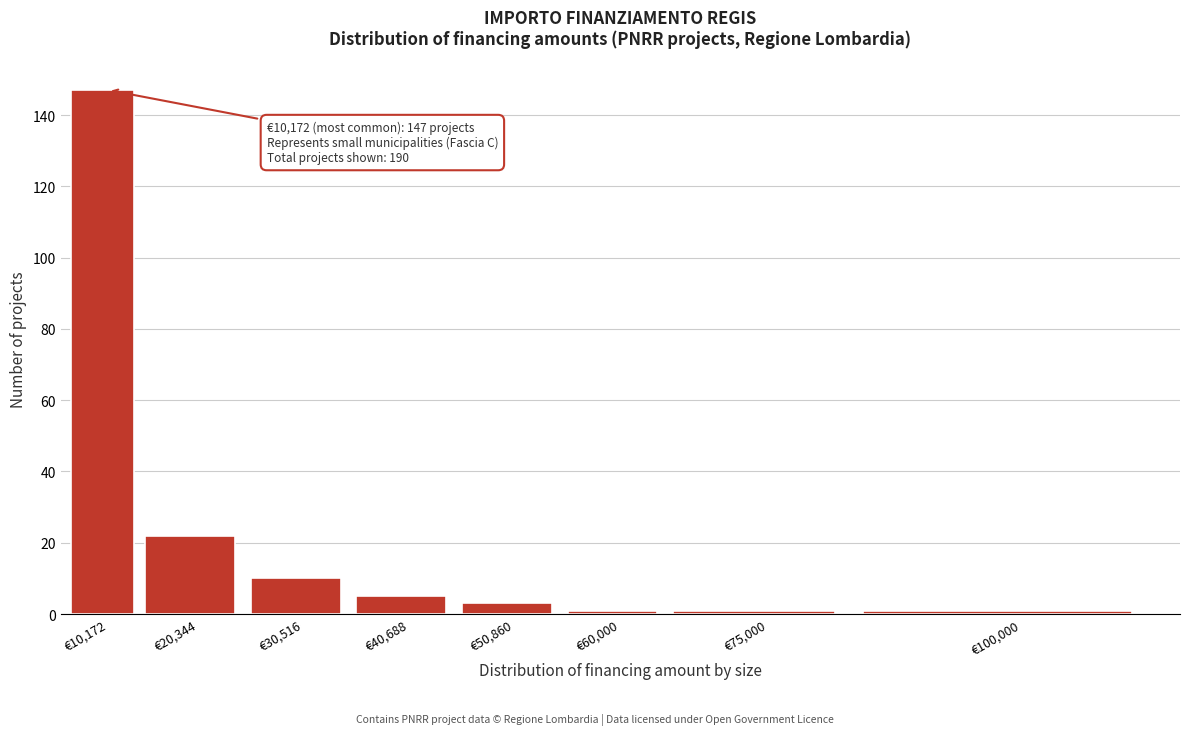

Reading left to right, list all the values displayed in this chart.

€10,172=147	€20,344=22	€30,516=10	€40,688=5	€50,860=3	€60,000=1	€75,000=1	€100,000=1